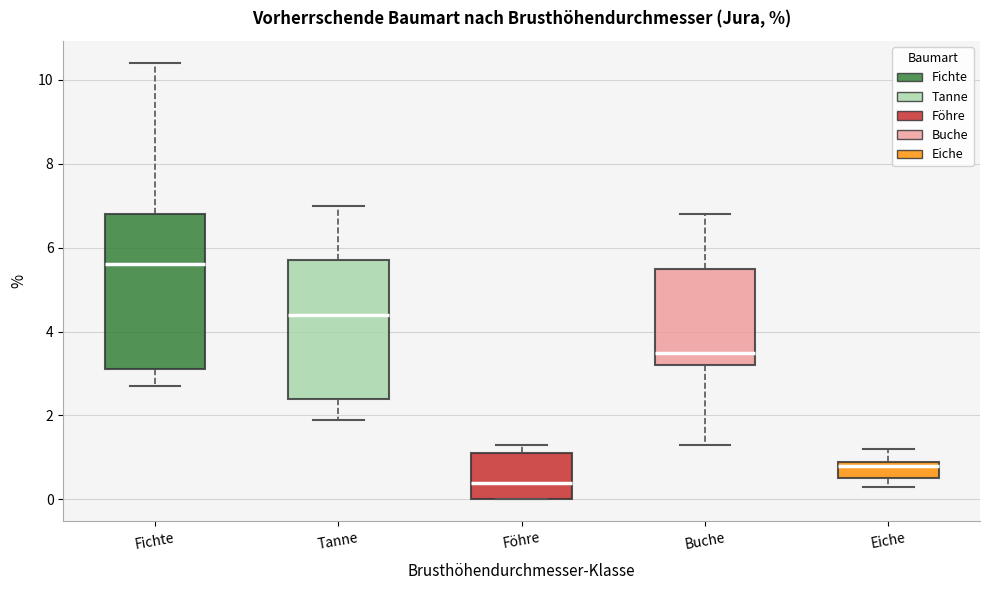

Comparing the boxes themselves (not the whiskers), which one is the tallest?

Fichte